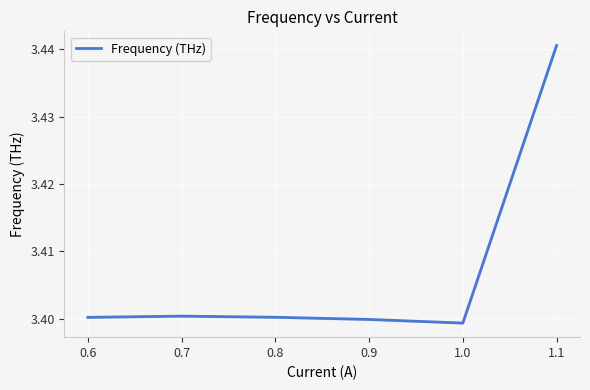

How many data points does each series have?

6